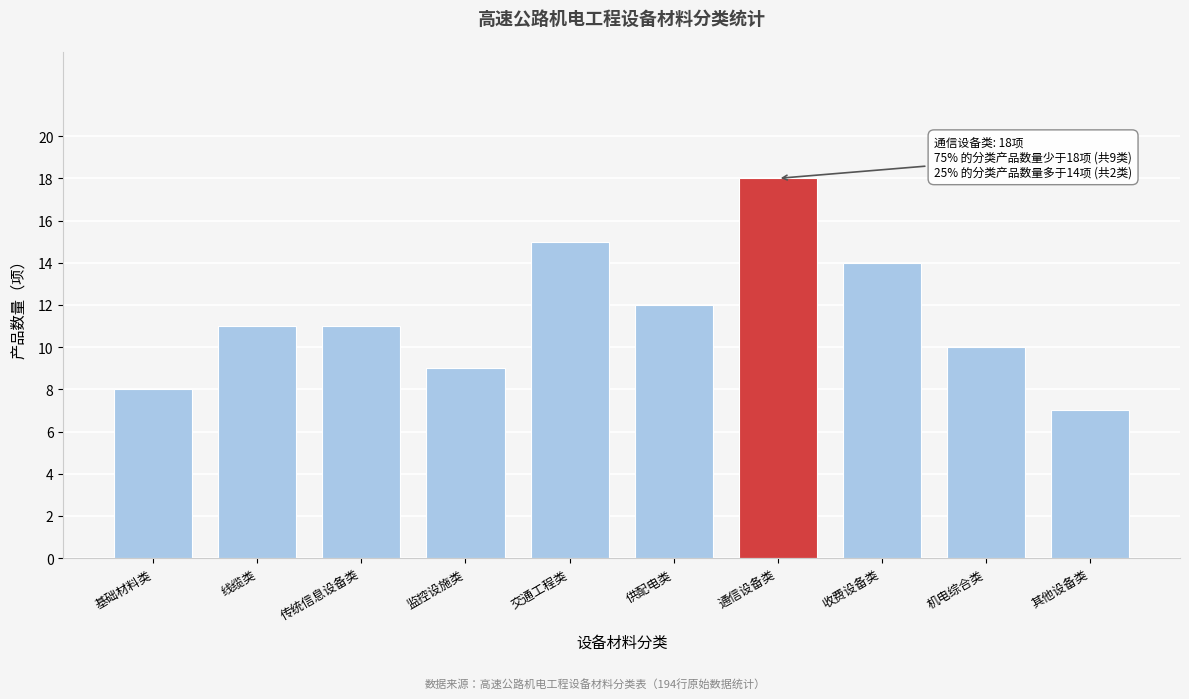

Reading left to right, transcribe all the data shown in this chart.

8	11	11	9	15	12	18	14	10	7